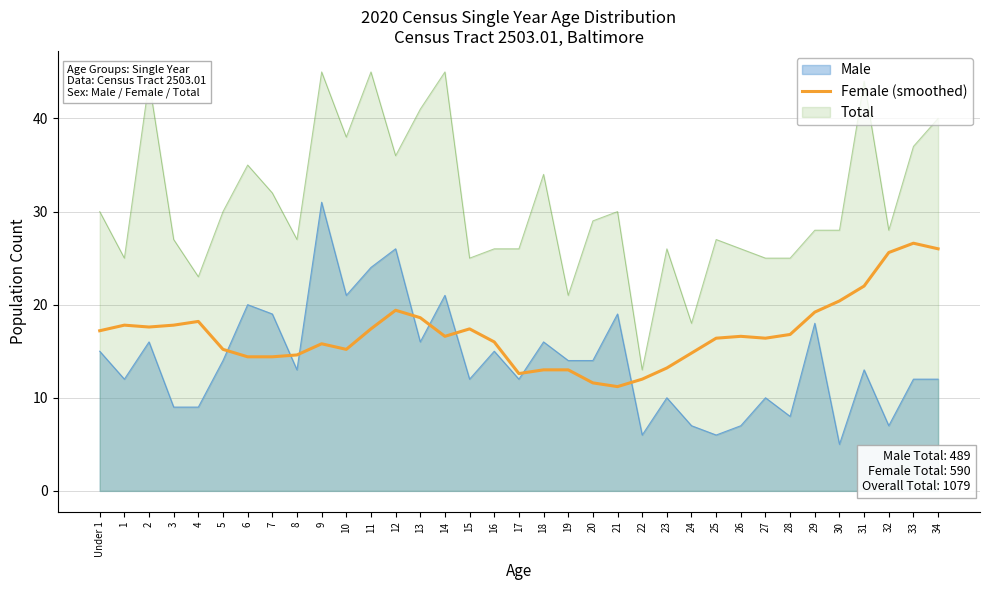

List the series in order of their peak value, highest first.

Total, Male, Female (smoothed)